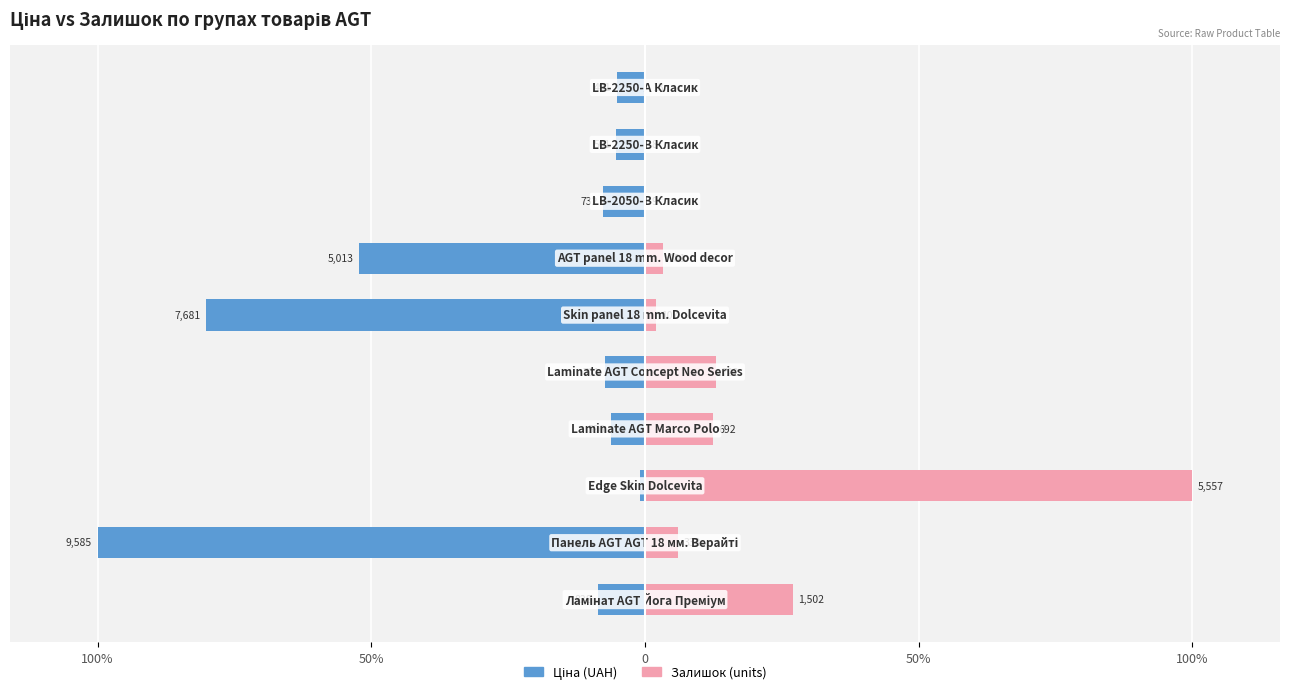

How many groups of bars are there?

10